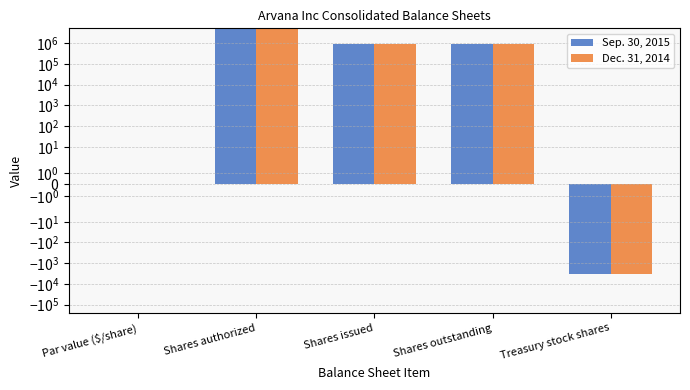

Reading right to left, what are all the values shown in this chart?

Sep. 30, 2015: -3336.0	885130.0	885130.0	5000000.0	0.0
Dec. 31, 2014: -3336.0	885130.0	885130.0	5000000.0	0.0